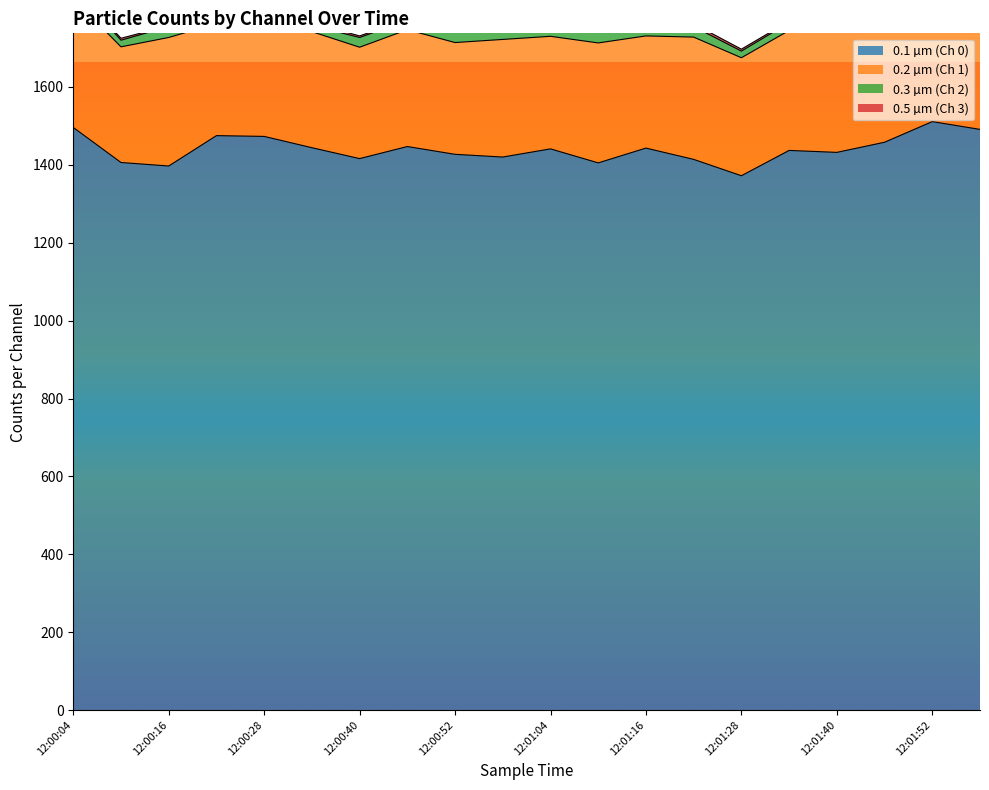

How many values in the 0.1 µm (Ch 0) series exceed 1441?

9